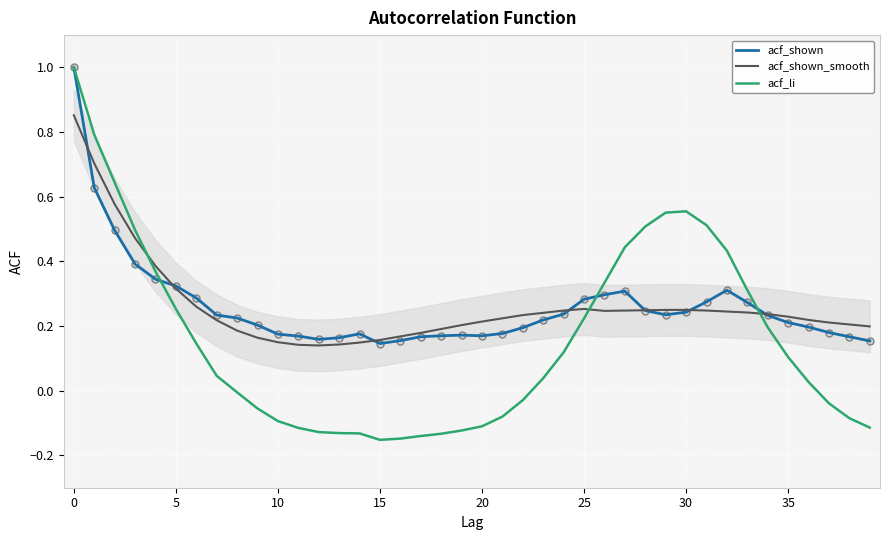

Which series has the widest spread of values?

acf_li